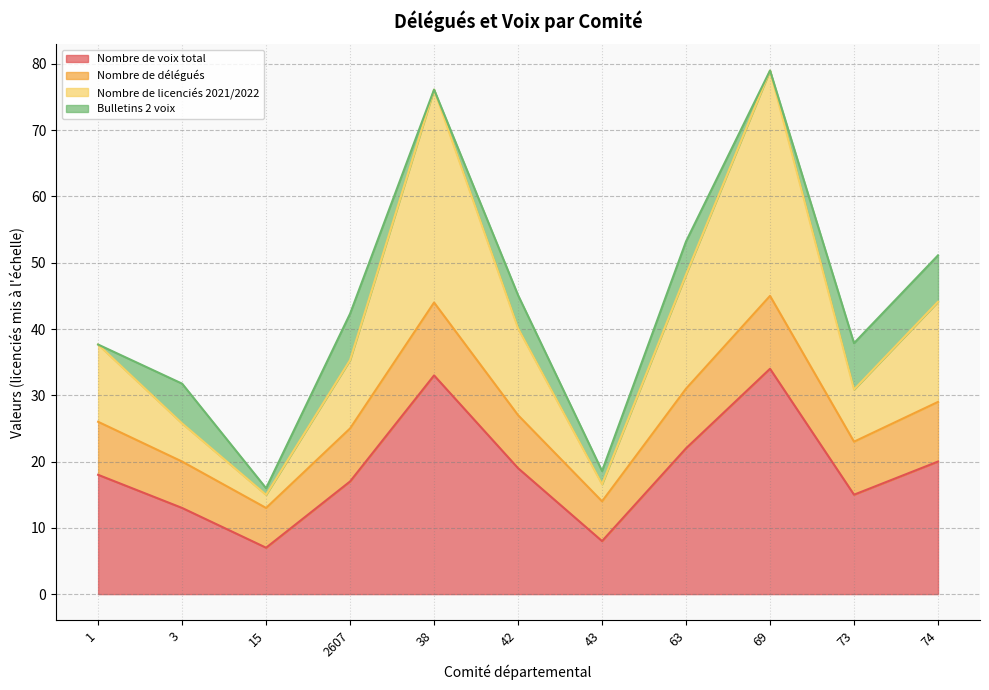

At how many categories does at least one series exceed 34?

8